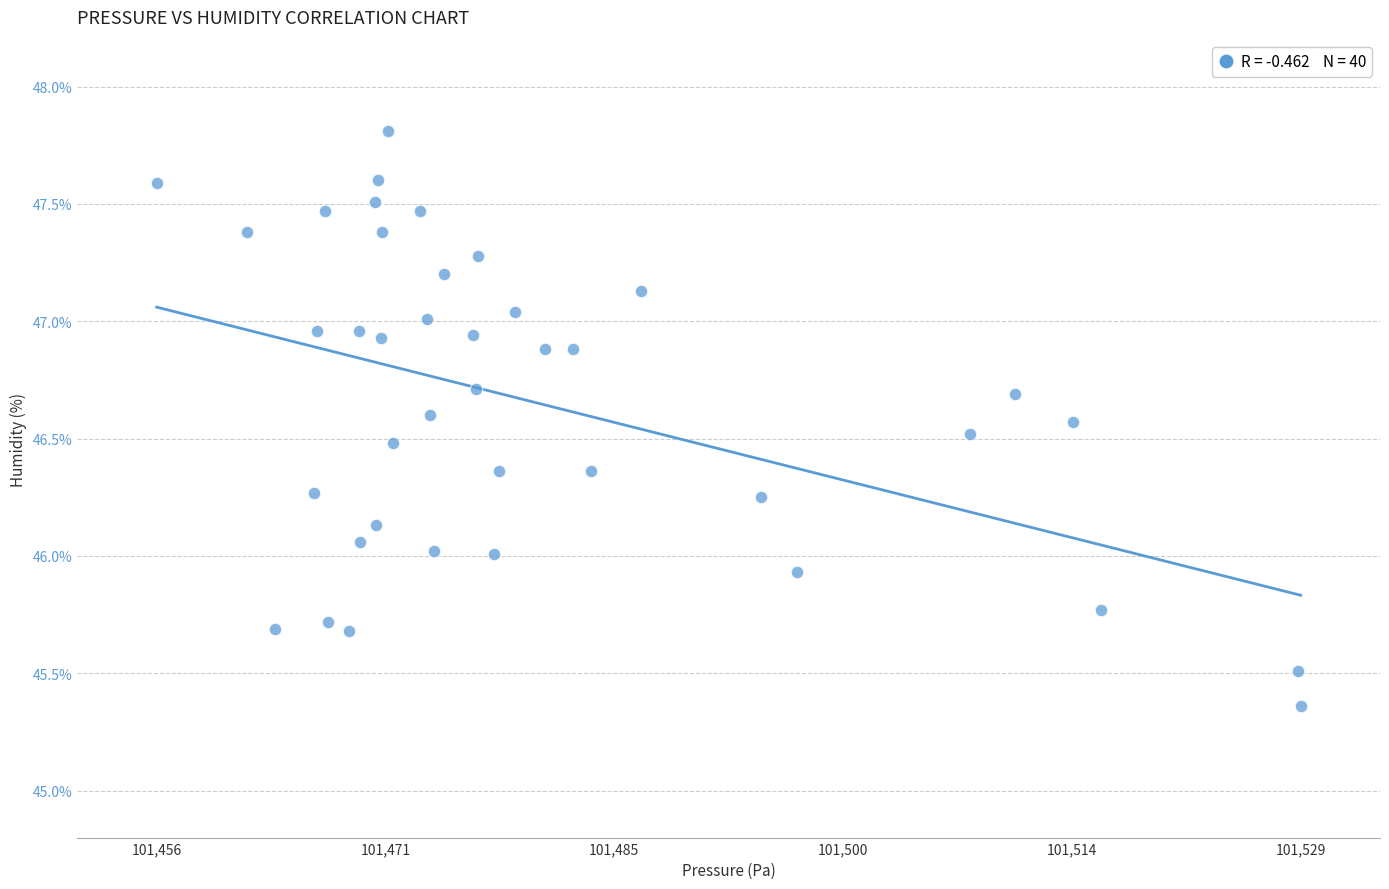

What is the range of X values (max minus min)?

72.1